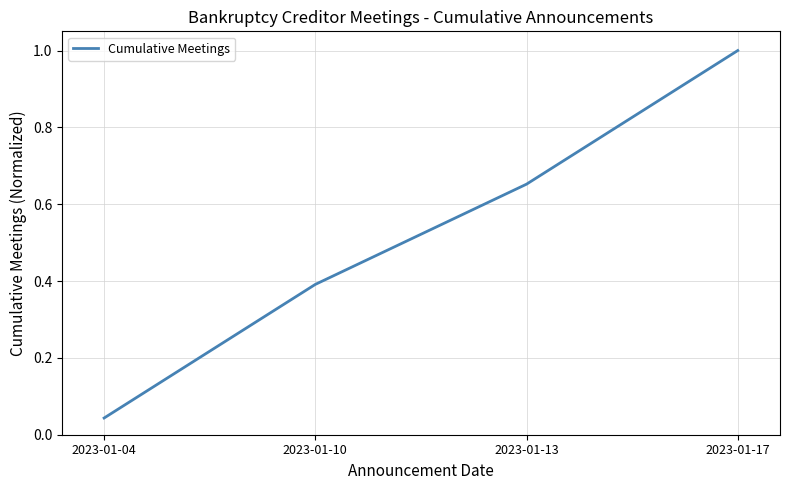

List the labels in order of value, smallest first.

2023-01-04, 2023-01-10, 2023-01-13, 2023-01-17